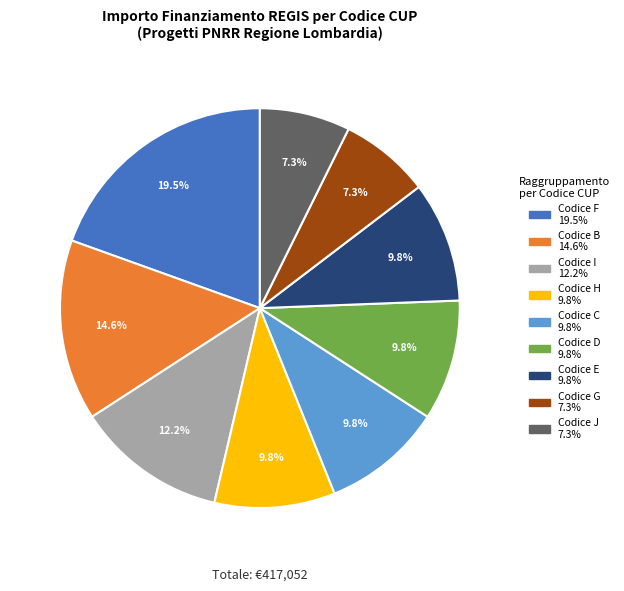

To the nearest percent, what is the average slice percentage?

11%